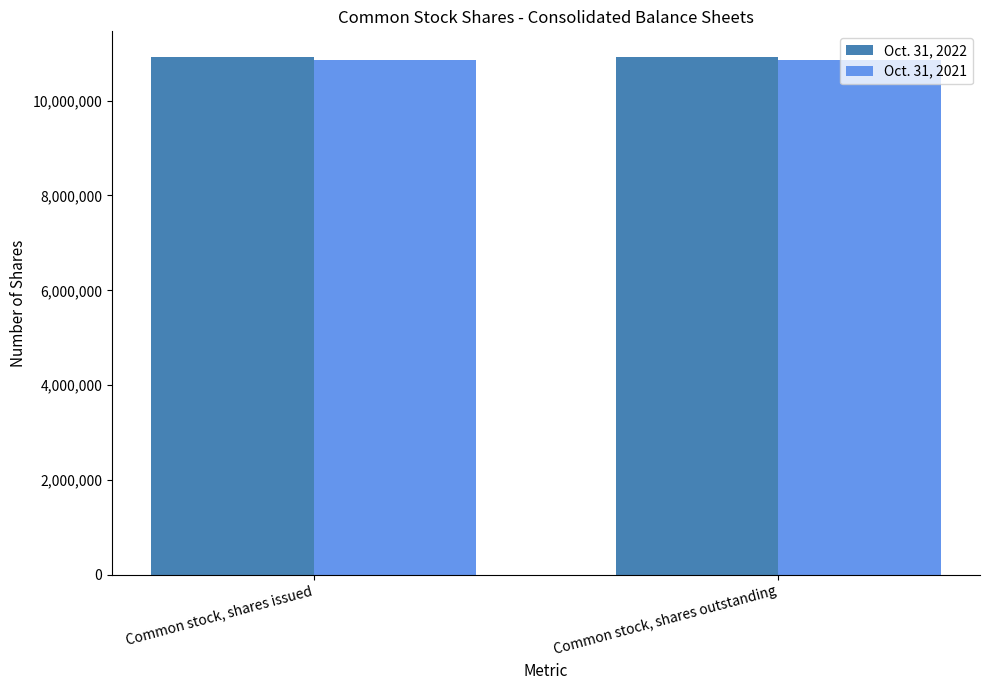

Rank the series at Common stock, shares issued from highest to lowest value.

Oct. 31, 2022, Oct. 31, 2021